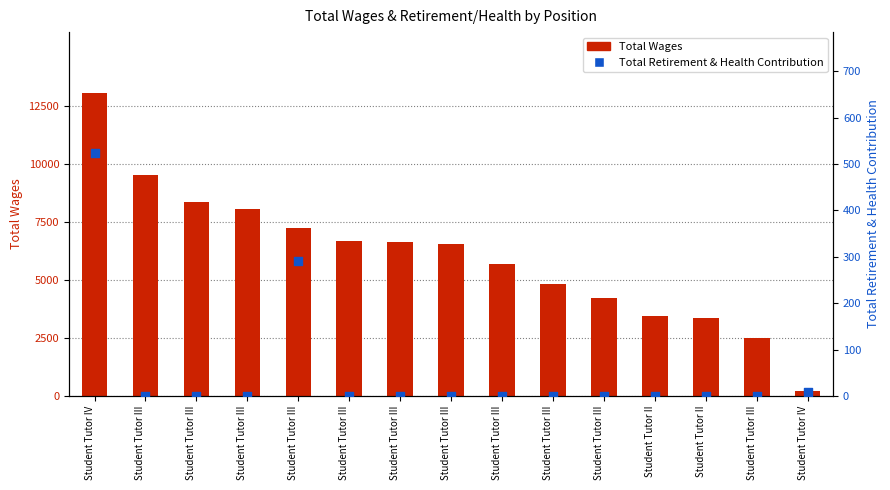

At how many categories does at least one series exceed 916?

14